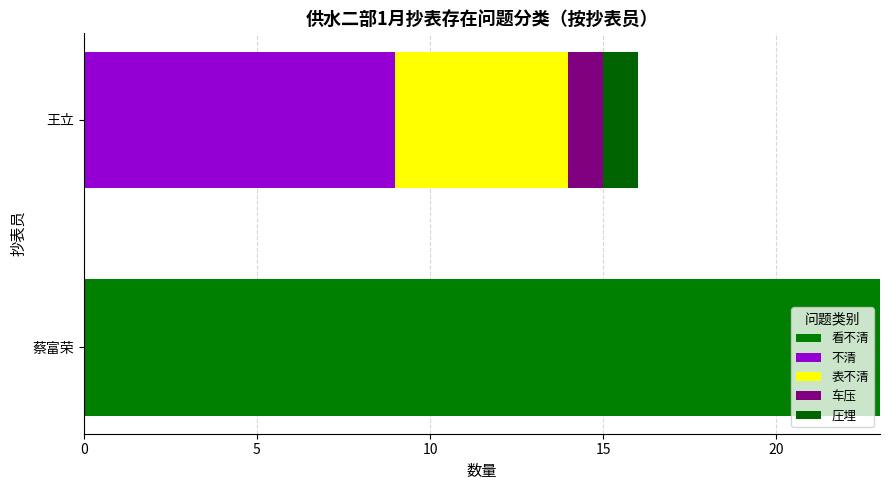

How many data points does each series have?

2